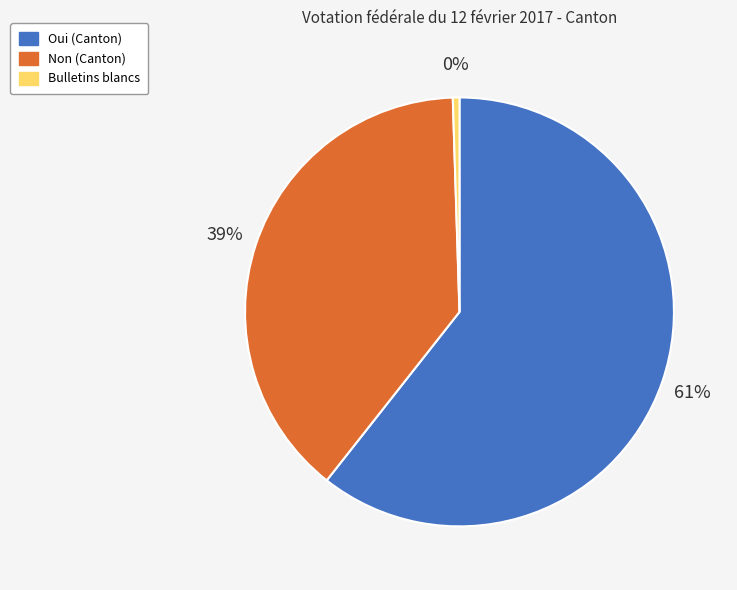

Is there any slice that represents more than half of the pie?

Yes